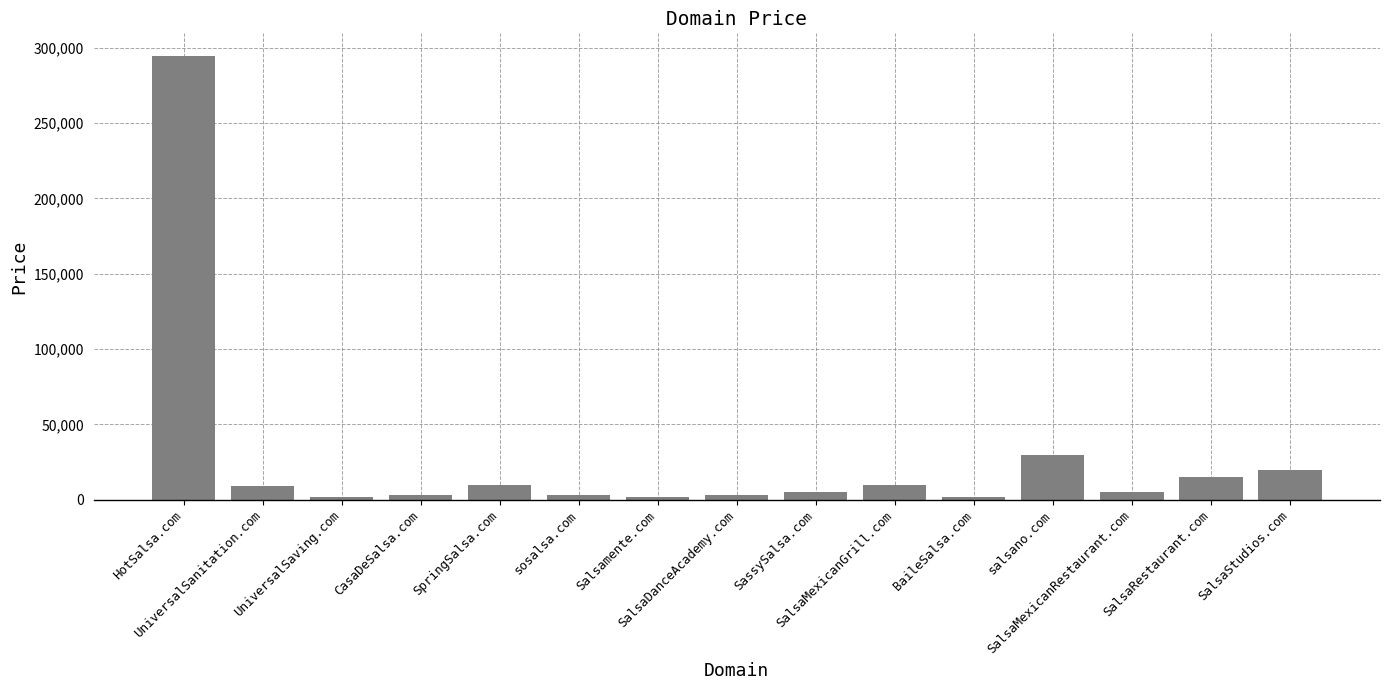

What is the value of the 2nd bar from the left?

8888